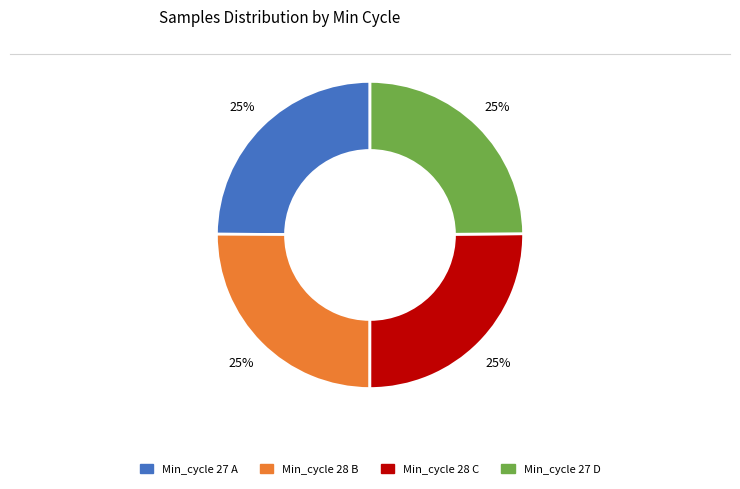

Is there a majority slice in this chart?

No